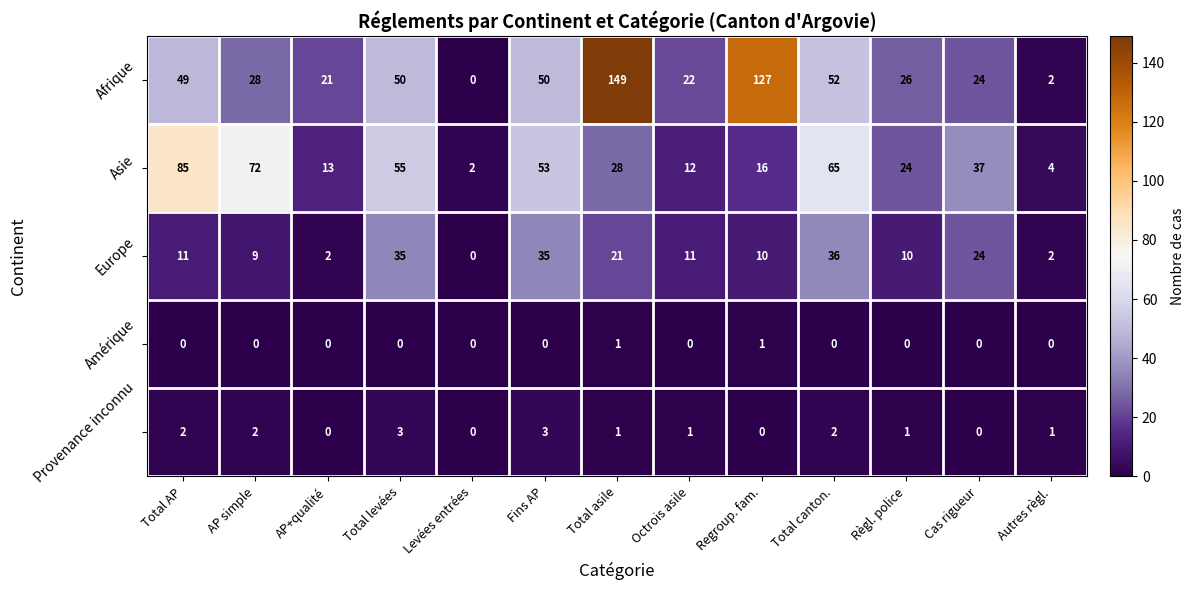

Which series has the widest spread of values?

Afrique